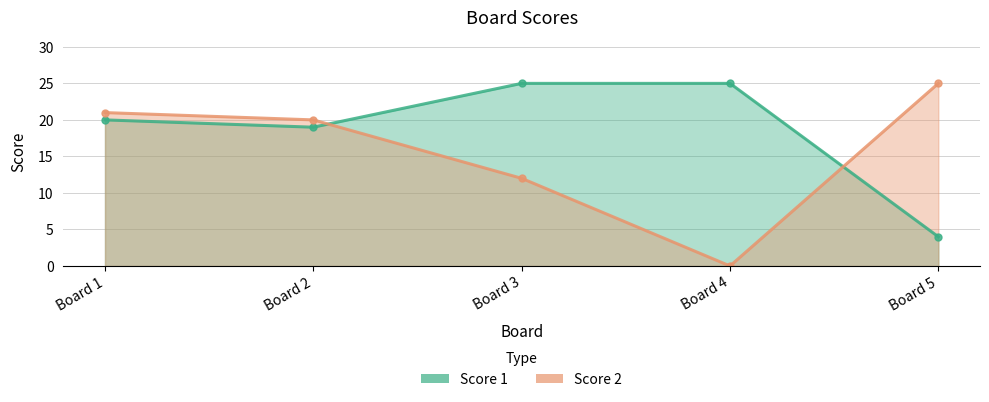

How many values in the Score 1 series are below 20?

2